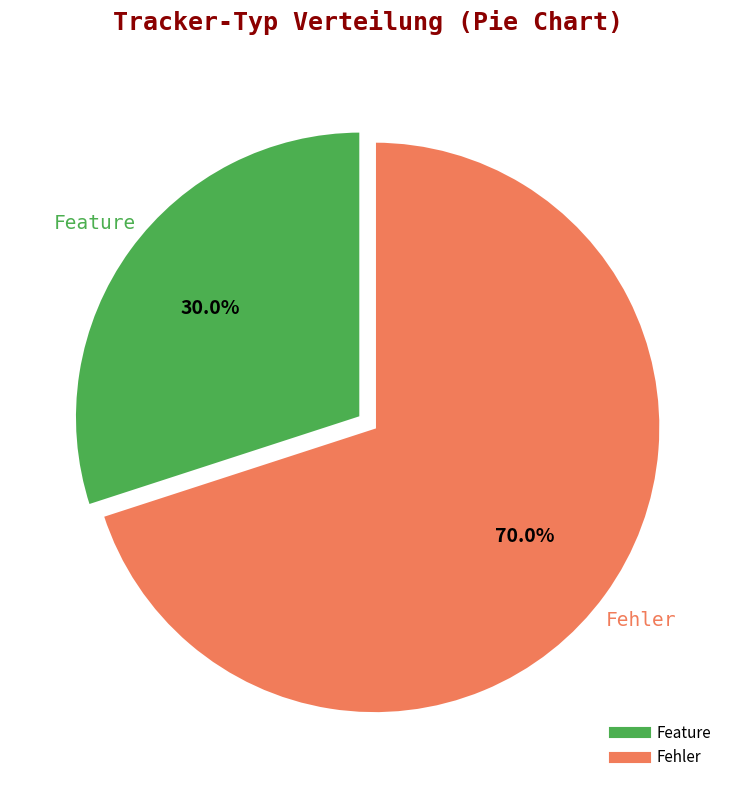

Does any single category account for the majority?

Yes